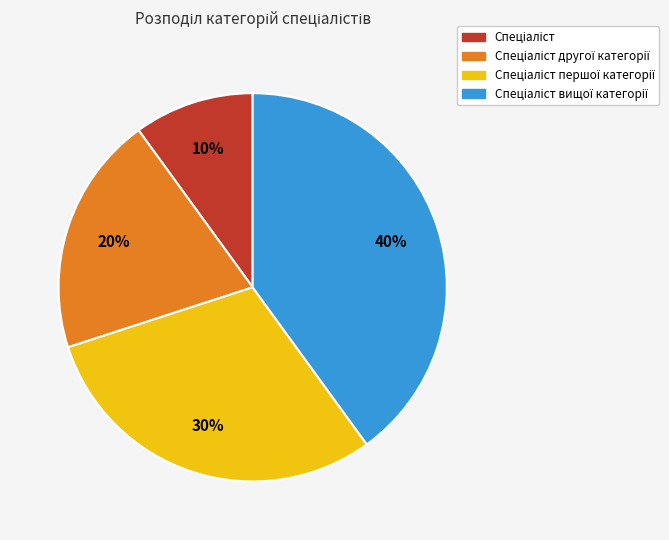

Is there a majority slice in this chart?

No